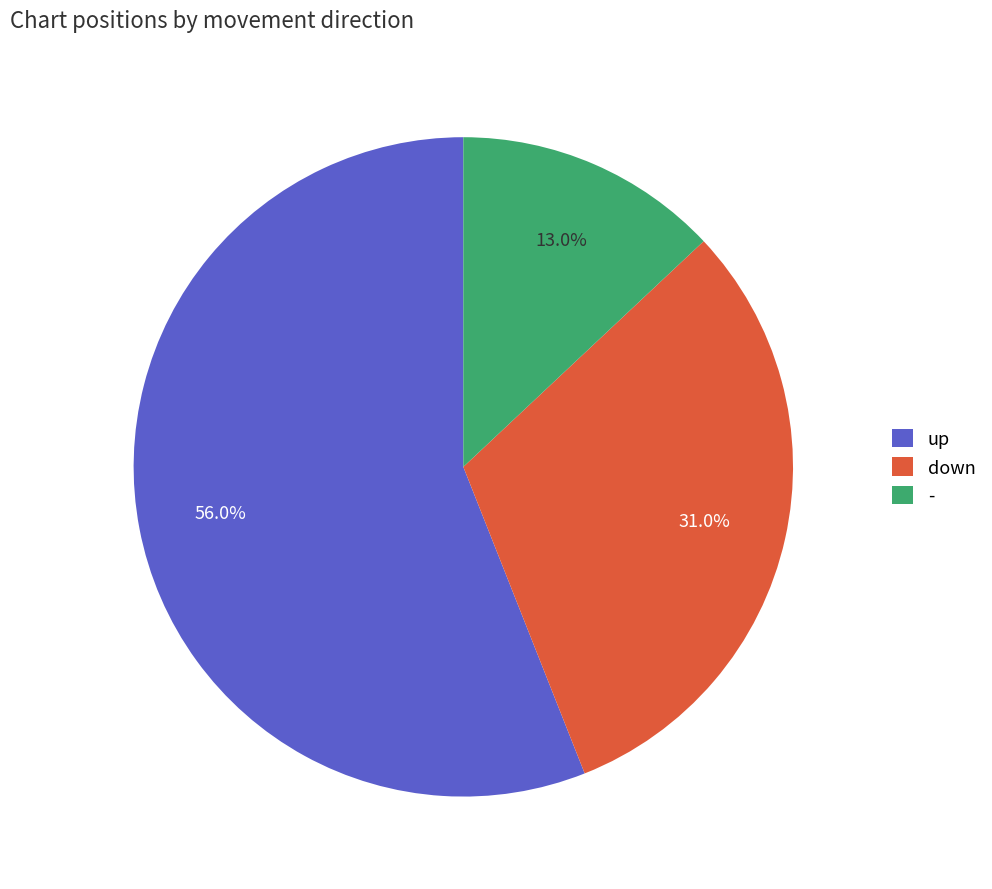

Which slice represents more than half of the pie?

up